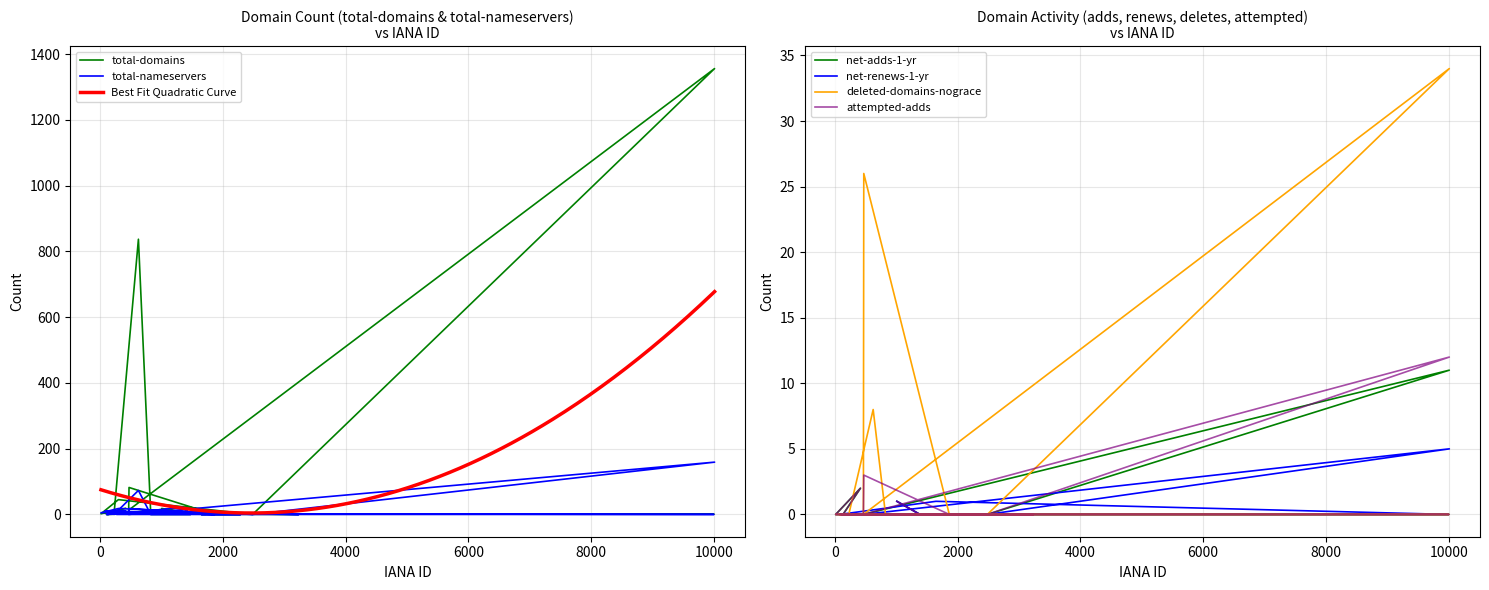

What is the difference between the maximum and minimum values in the attempted-adds series?

12